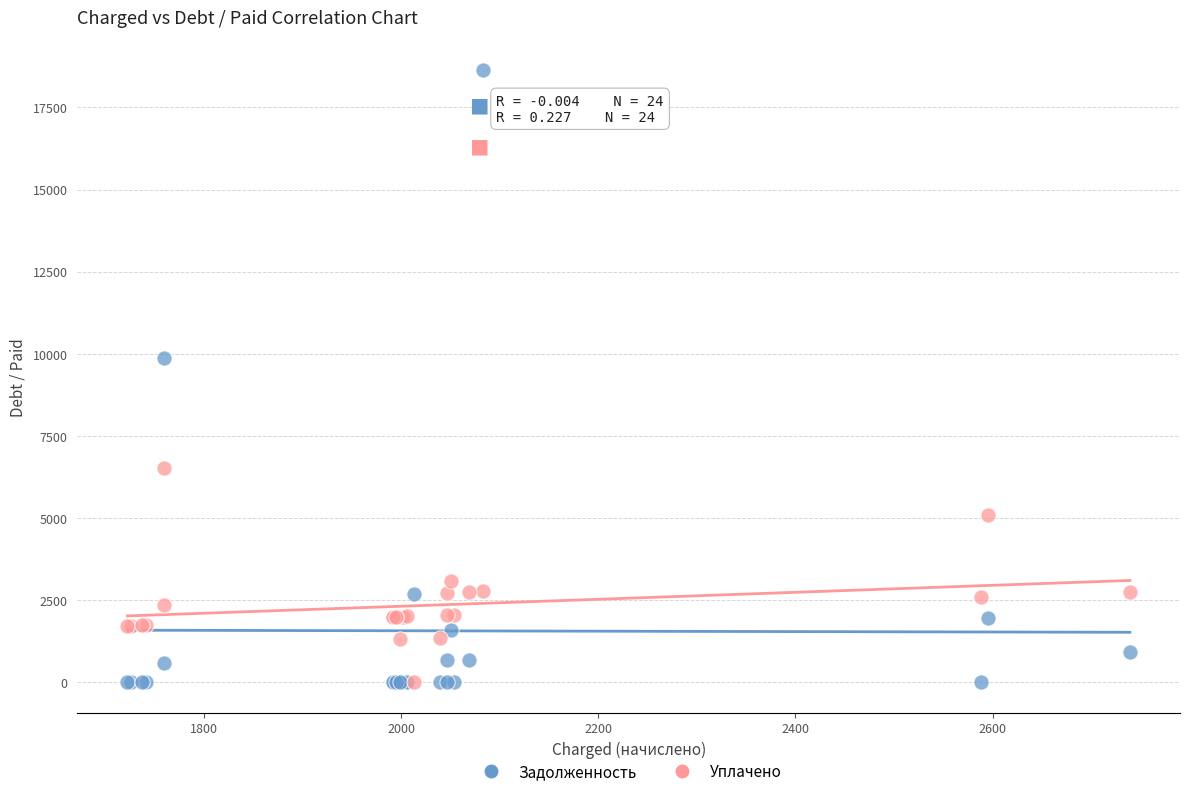

Across all series, what Y value is closest to 9312?

9867.0